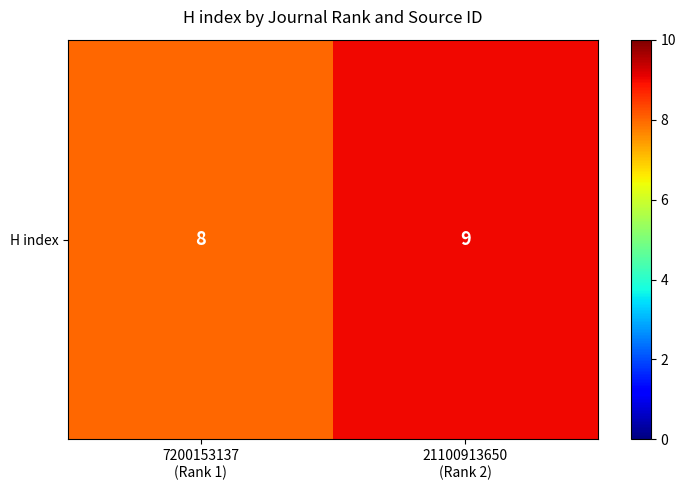

How many values are between 8 and 9?

2